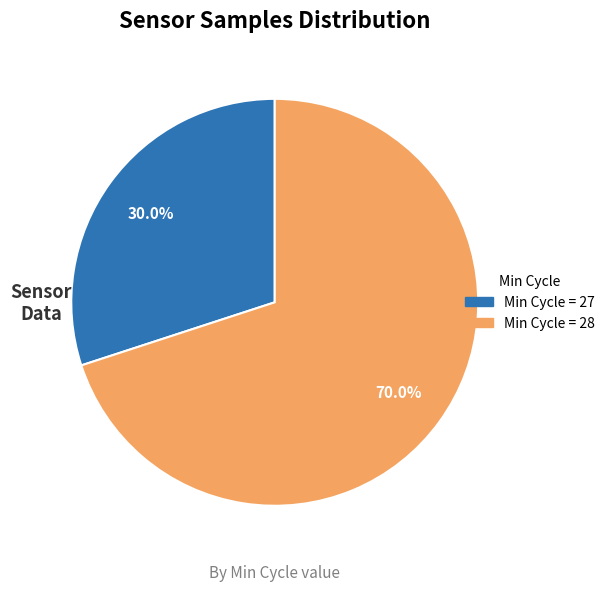

To the nearest percent, what is the average slice percentage?

50%